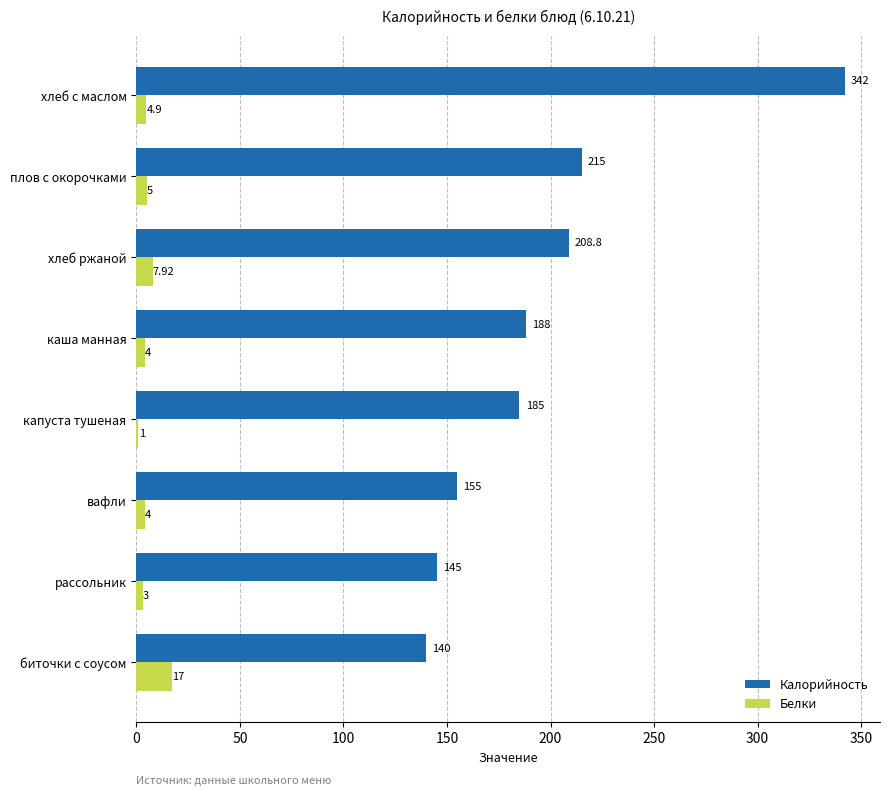

Which label corresponds to the largest value in the chart?

хлеб с маслом